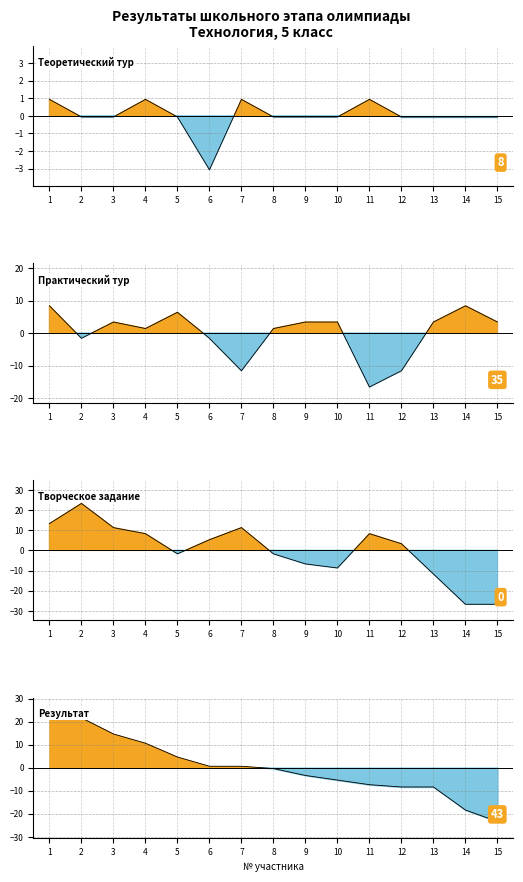

At how many categories does at least one series exceed 12?

3